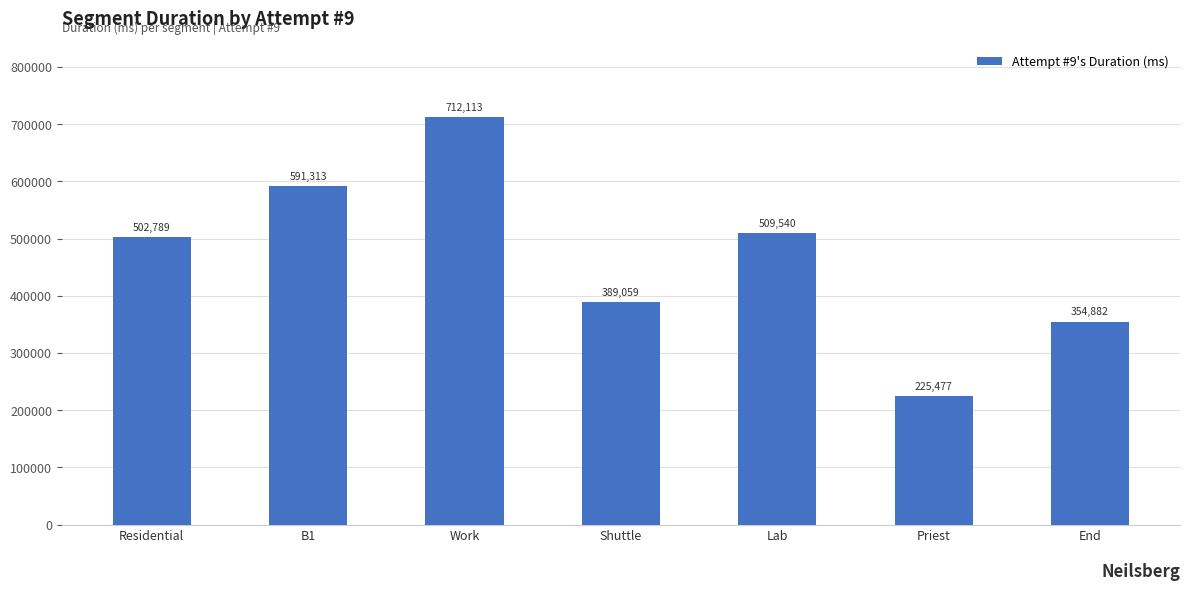

What position from the left is Priest?

6